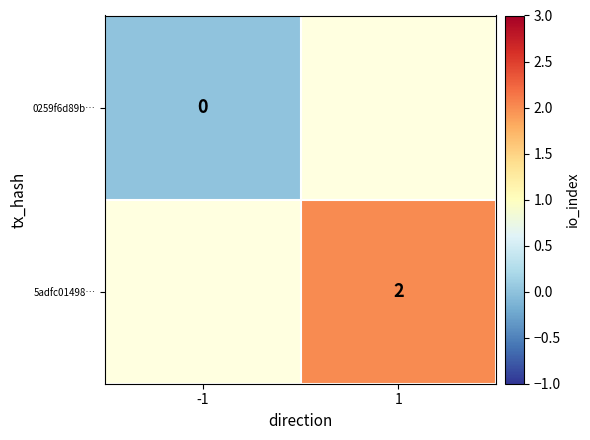

The 5adfc01498… series shows 2 at 1. True or false?

True